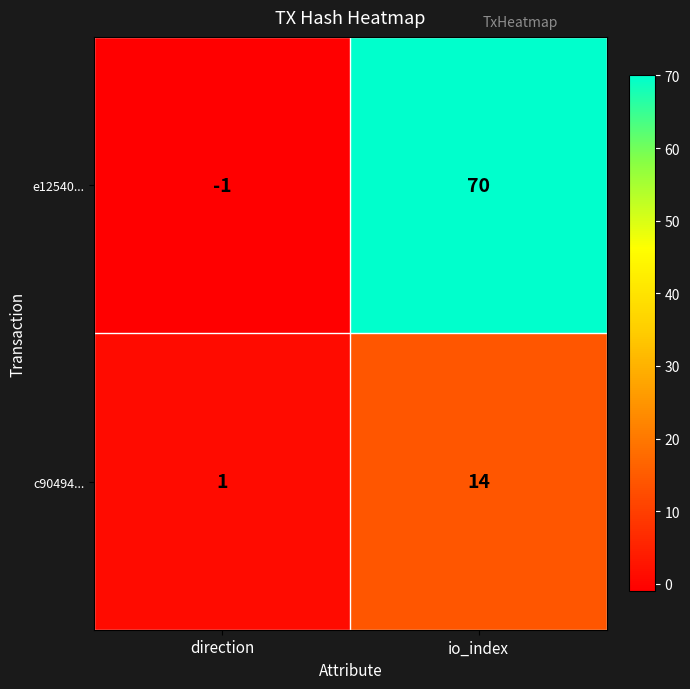

Where is e12540... nearest to the value 34?

direction